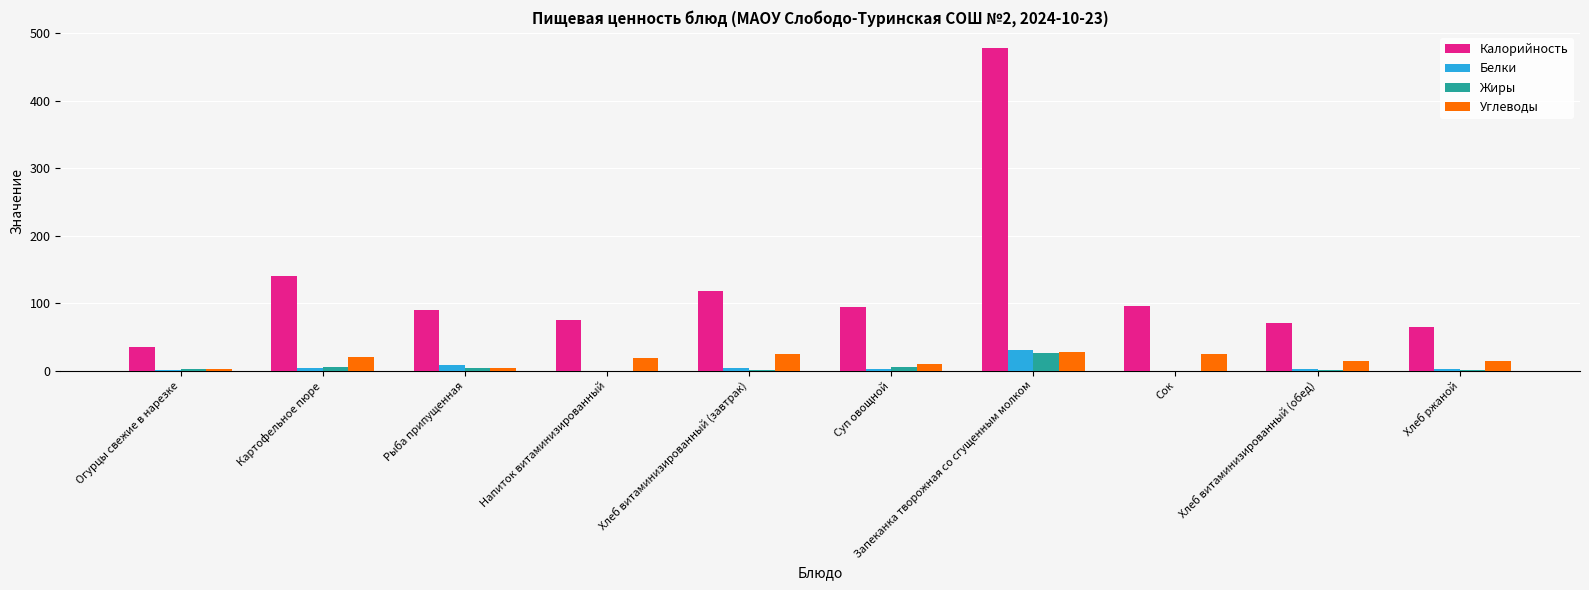

What is the sum of the Калорийность values at Рыба припущенная and Напиток витаминизированный?

165.1